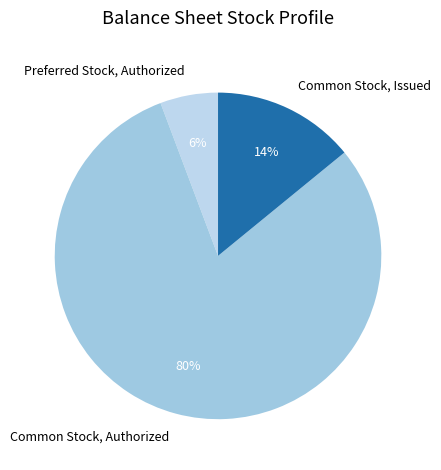

Is it true that Common Stock, Issued is 23% of the pie?

False